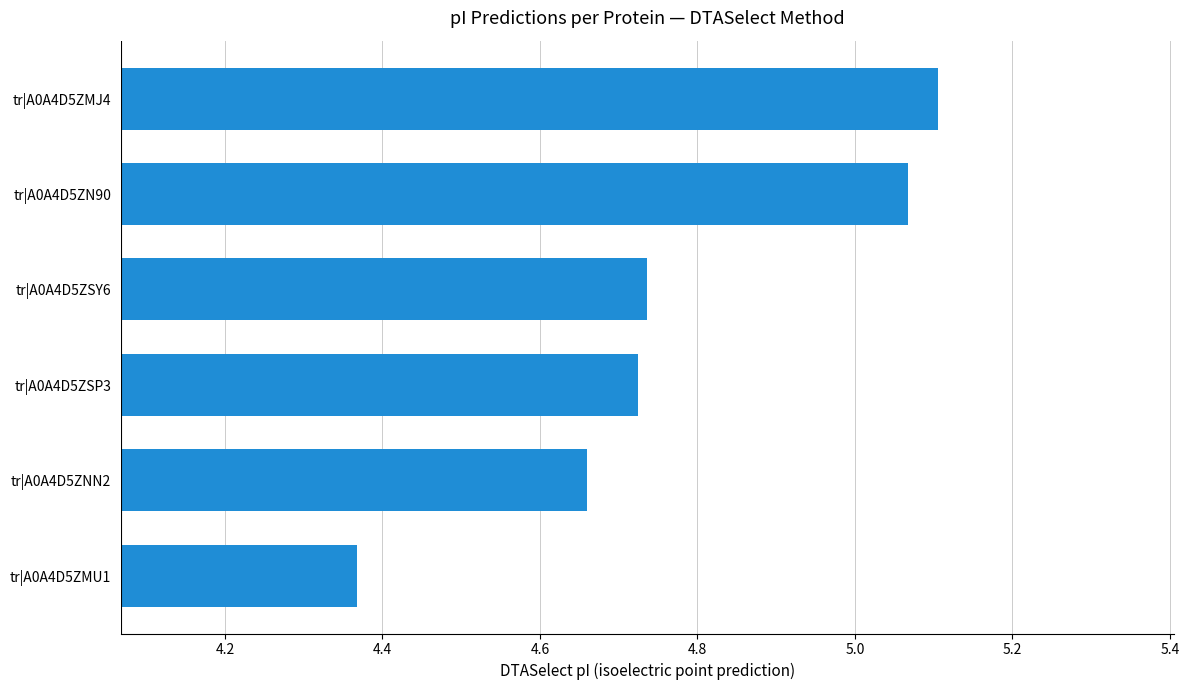

What is the difference between the second highest and minimum values?

0.7